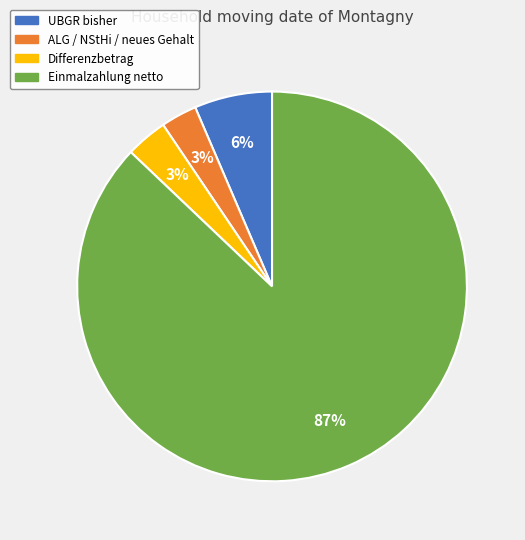

Which has a higher value, Einmalzahlung netto or ALG / NStHi / neues Gehalt?

Einmalzahlung netto